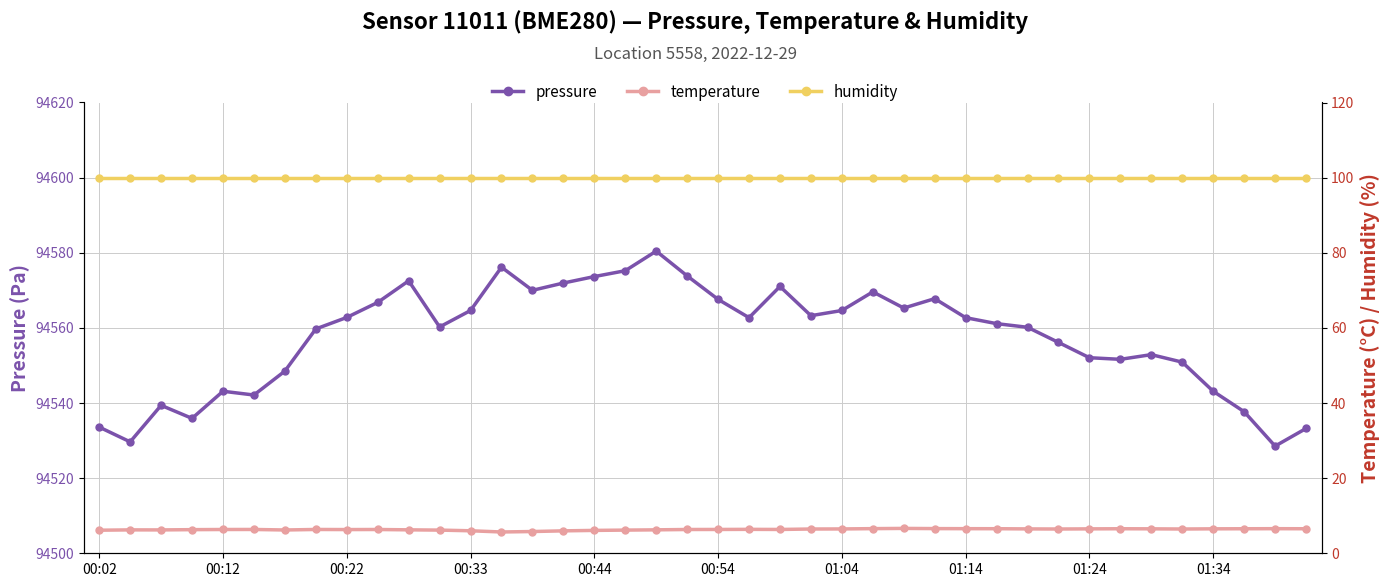

What is the label of the 35th point from the left?

34